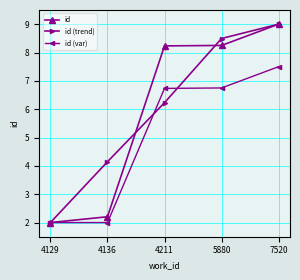

How many categories are shown in the chart?

5